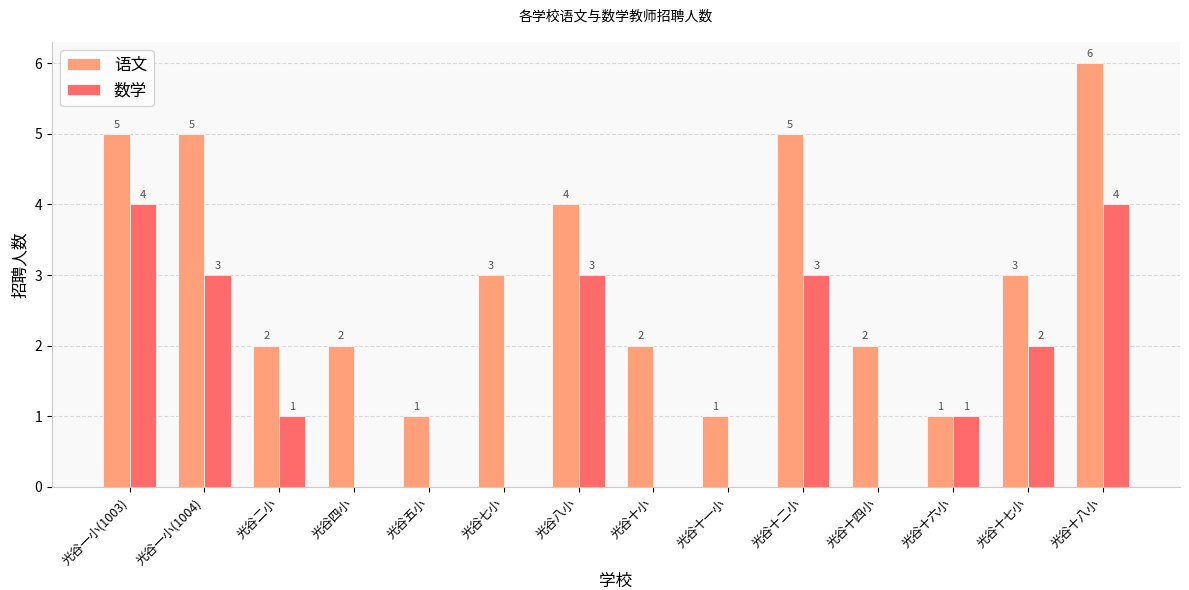

Count the number of data series in this chart.

2